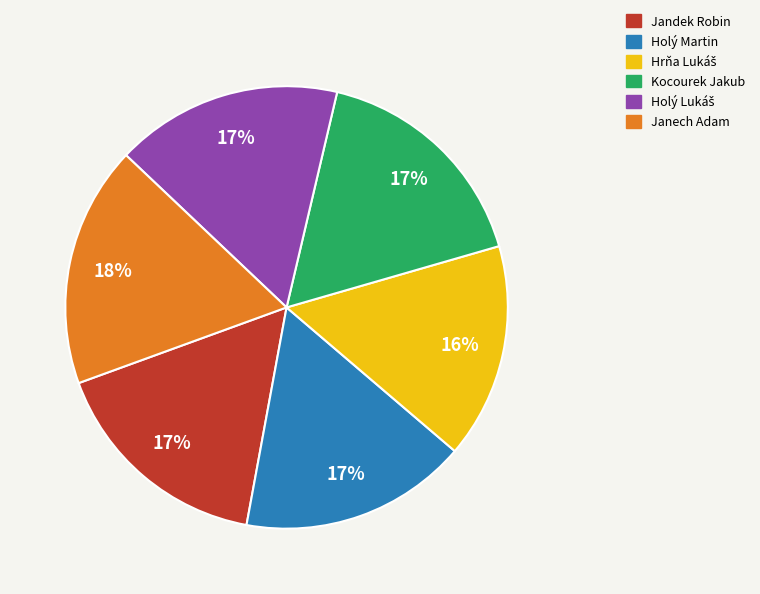

How many slices are in this pie chart?

6